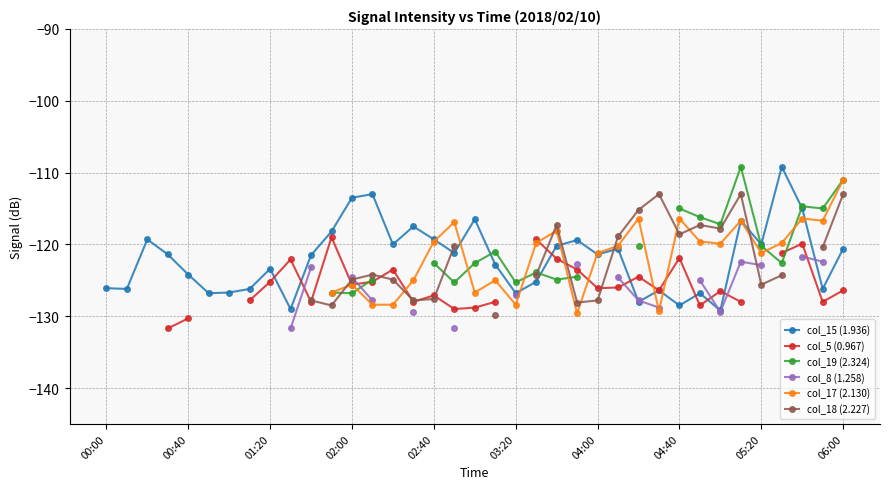

What is the value of the col_5 (0.967) point at the 12th from the left?

-119.0